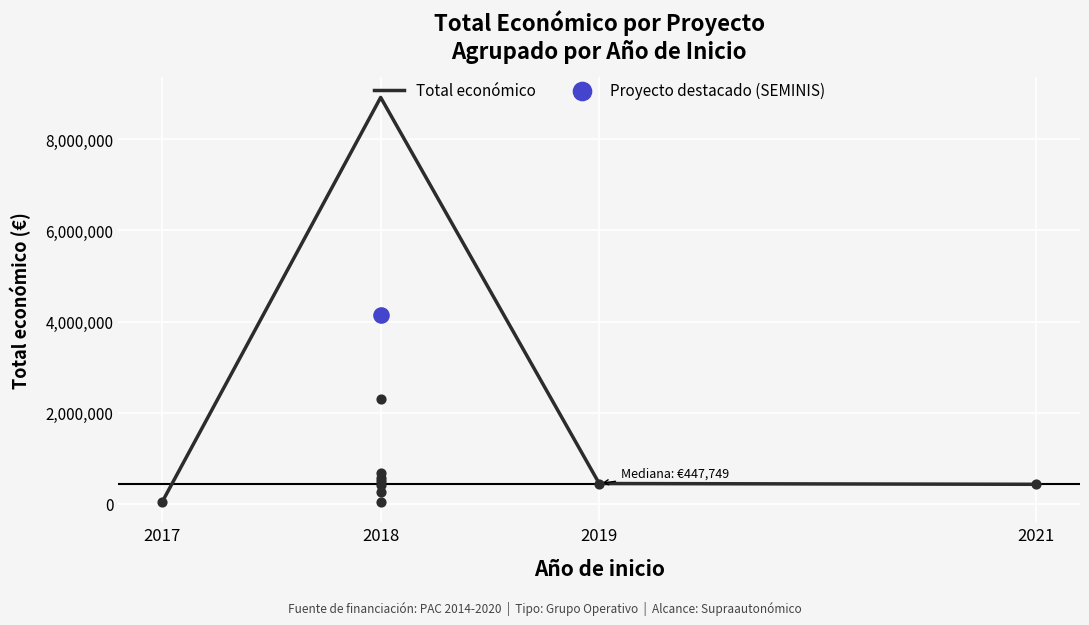

What is the change in value from 2017 to 2018?

+8871226